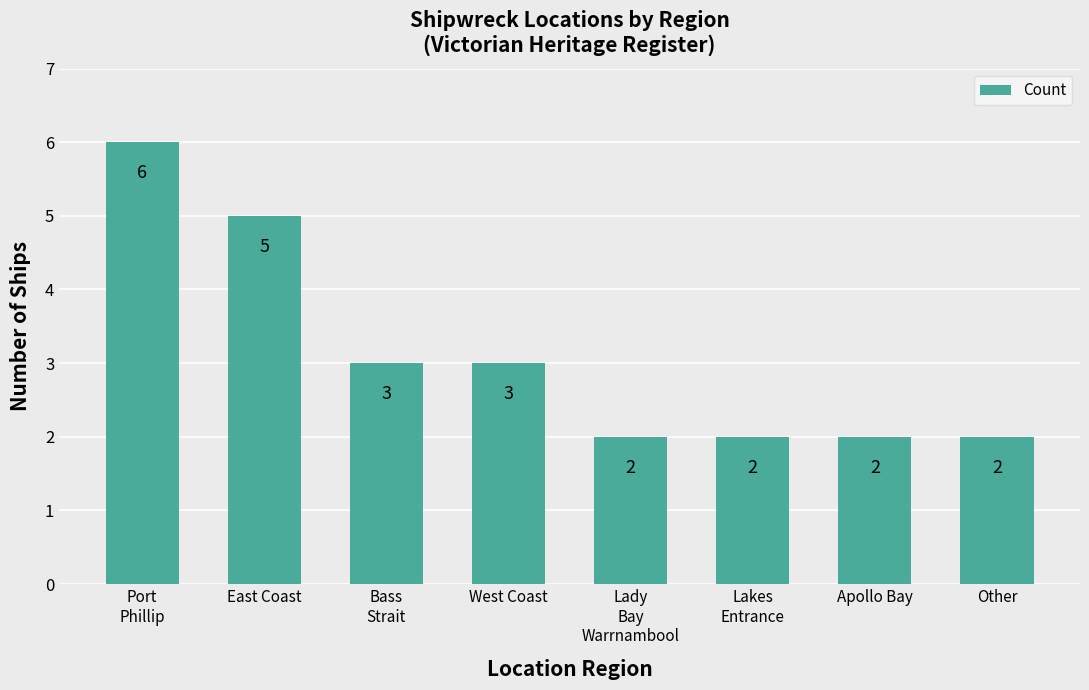

Count the number of categories in the chart.

8